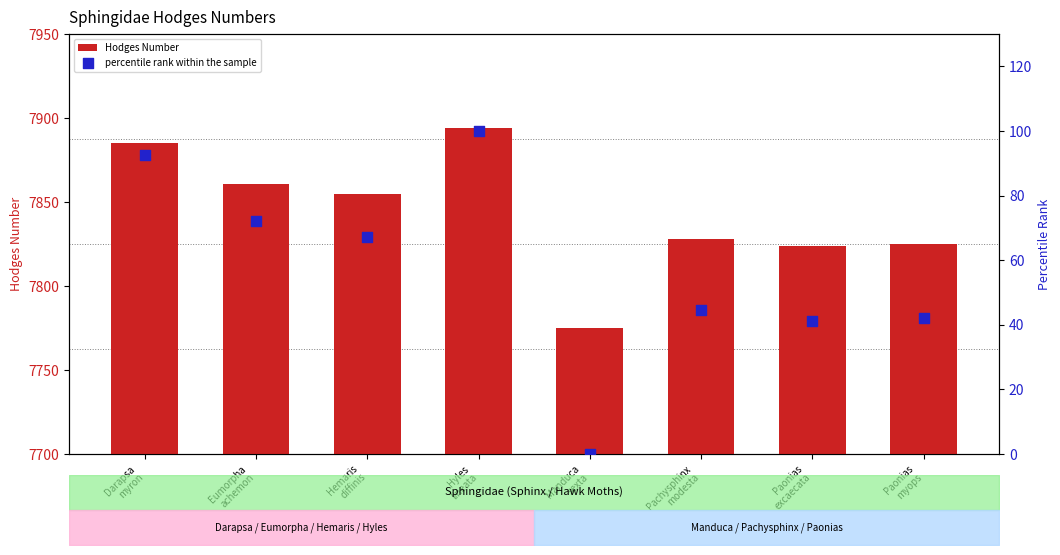

What is the total value across all series at Eumorpha
achemon?

7933.3